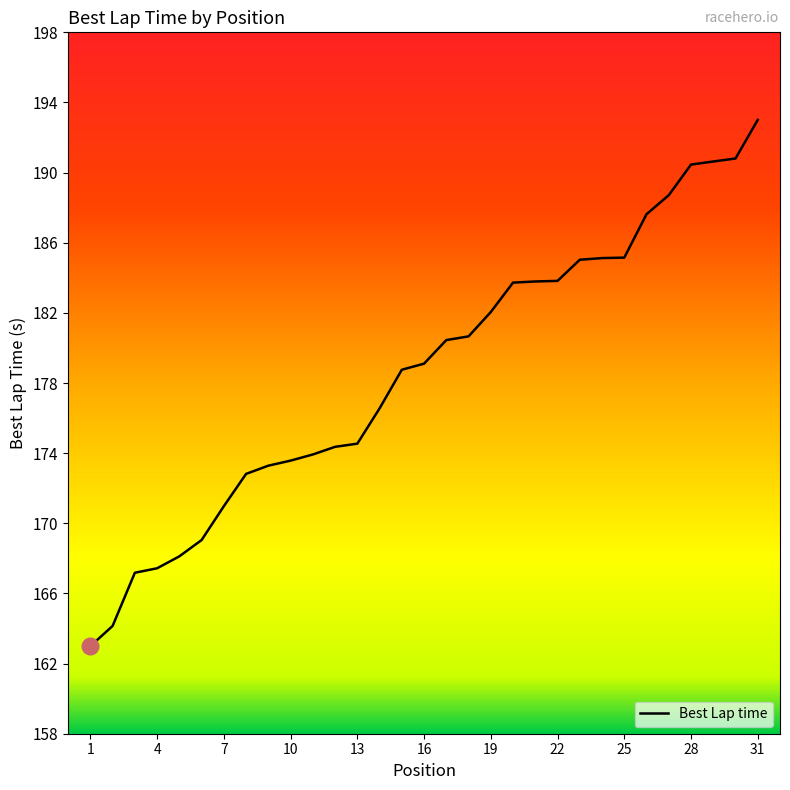

What is the difference between the maximum and minimum values?

30.1